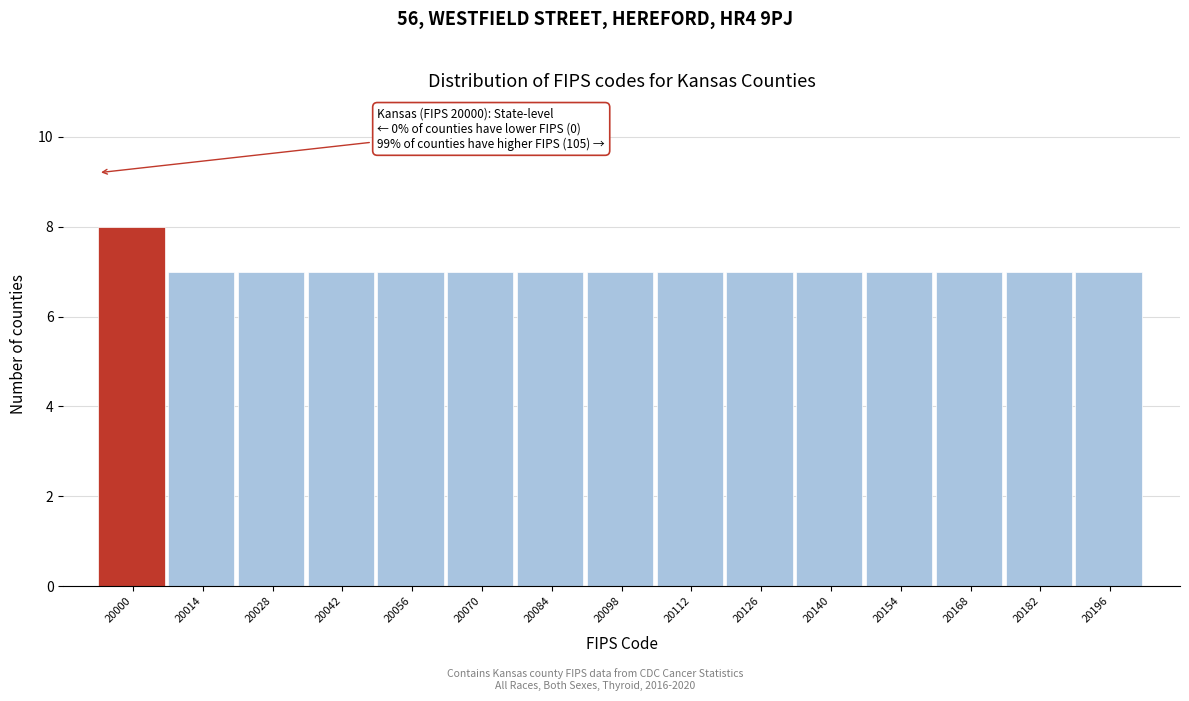

Reading right to left, transcribe all the data shown in this chart.

20196=7	20182=7	20168=7	20154=7	20140=7	20126=7	20112=7	20098=7	20084=7	20070=7	20056=7	20042=7	20028=7	20014=7	20000=8